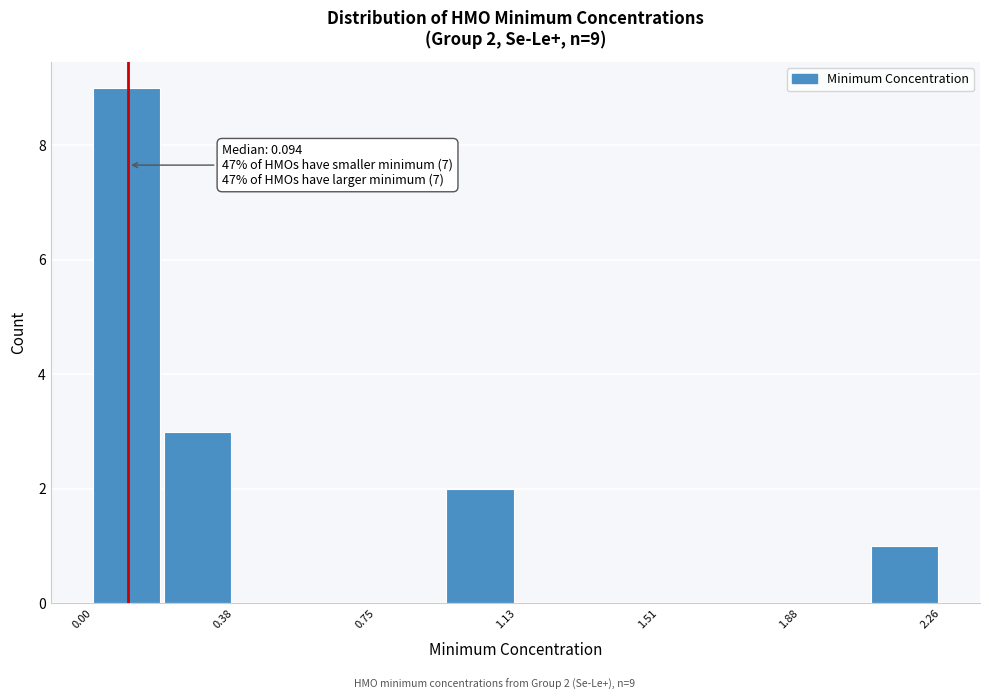

Read against the x-axis, roughly where is the centre of the tallest bar?

0.10